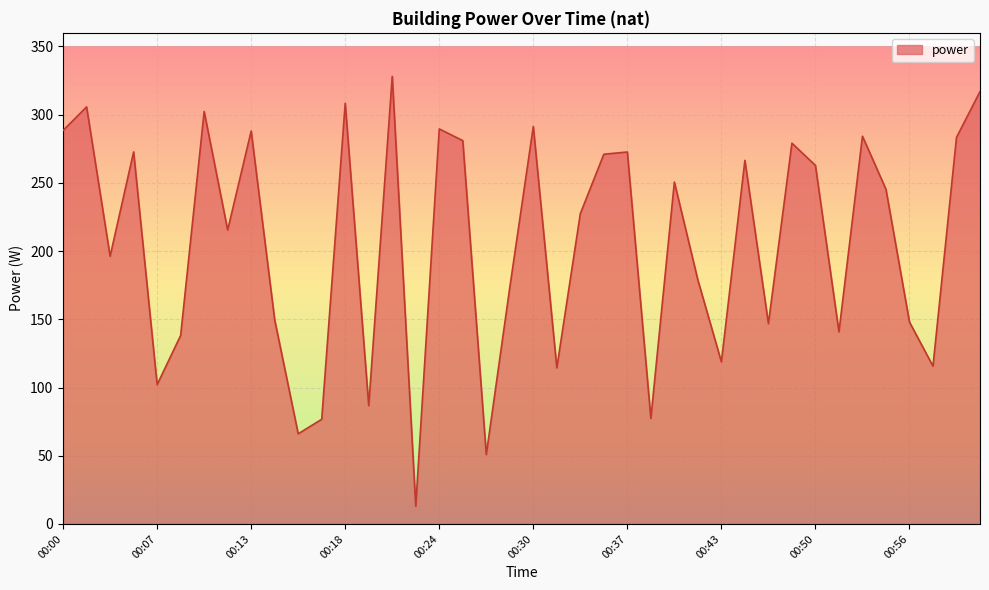

What is the difference between the maximum and minimum values?

315.1